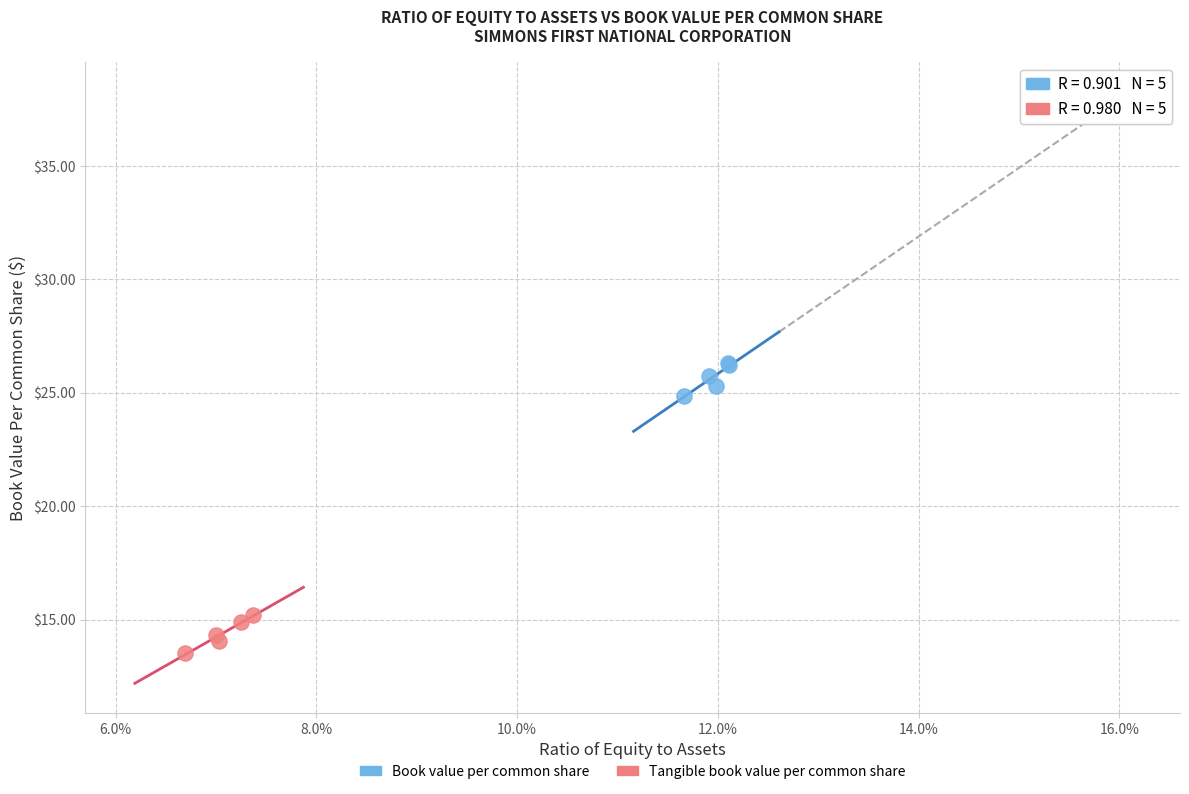

Which series contains the lowest Y value?

Tangible book value per common share